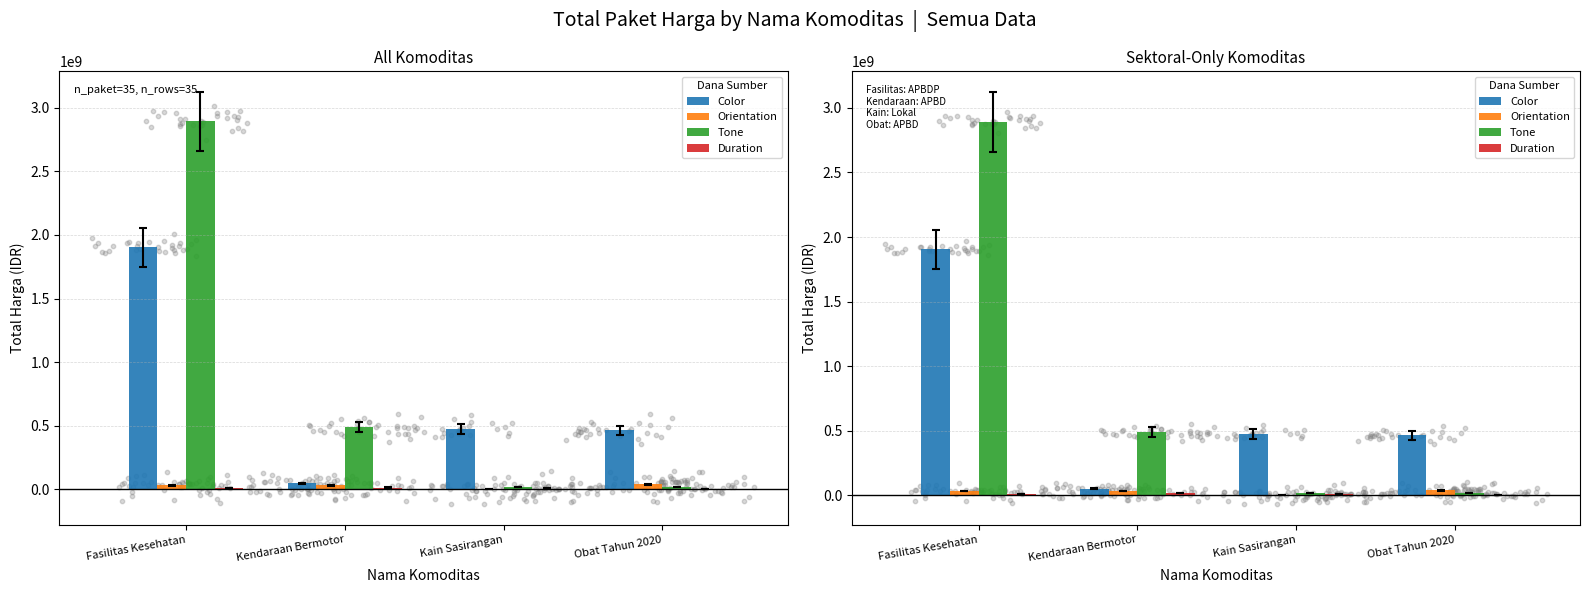

Which series has the largest Y range (max minus min)?

Tone